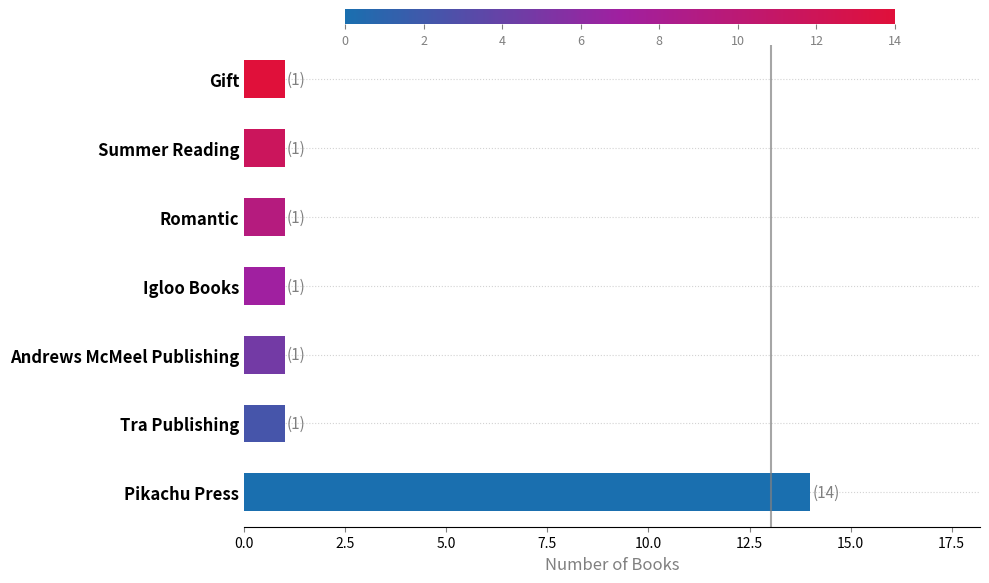

Reading bottom to top, transcribe all the data shown in this chart.

Pikachu Press=14	Tra Publishing=1	Andrews McMeel Publishing=1	Igloo Books=1	Romantic=1	Summer Reading=1	Gift=1